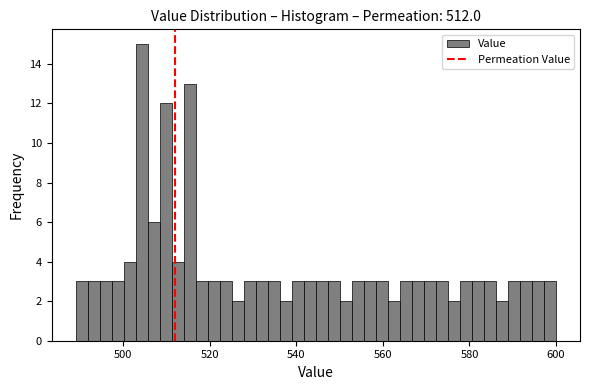

Around what value on the x-axis is the tallest bar? Give the approximate position of its centre, as read against the axis.

504